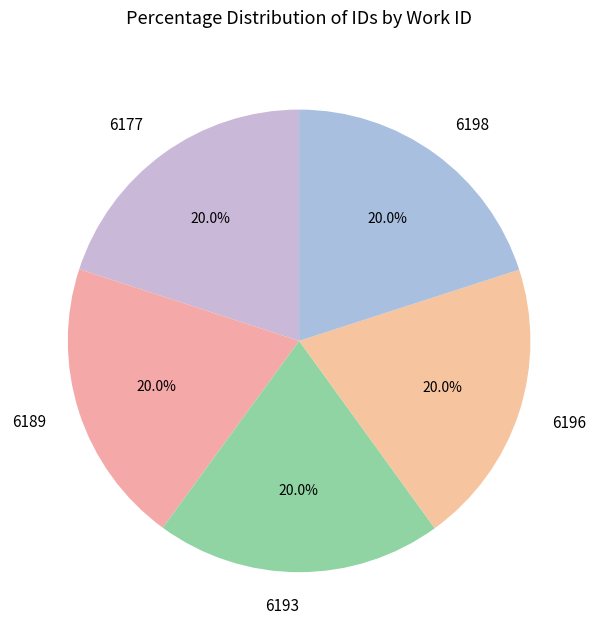

What percentage do 6177 and 6189 together represent?

40.0%